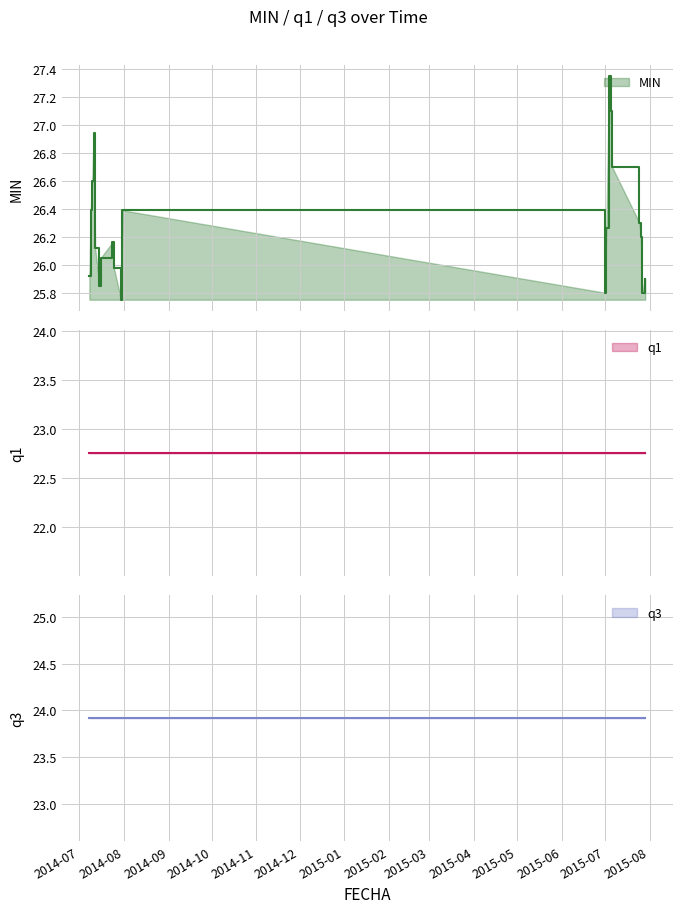

What is the spread (max minus min) of values at 2015-07-01?

3.0